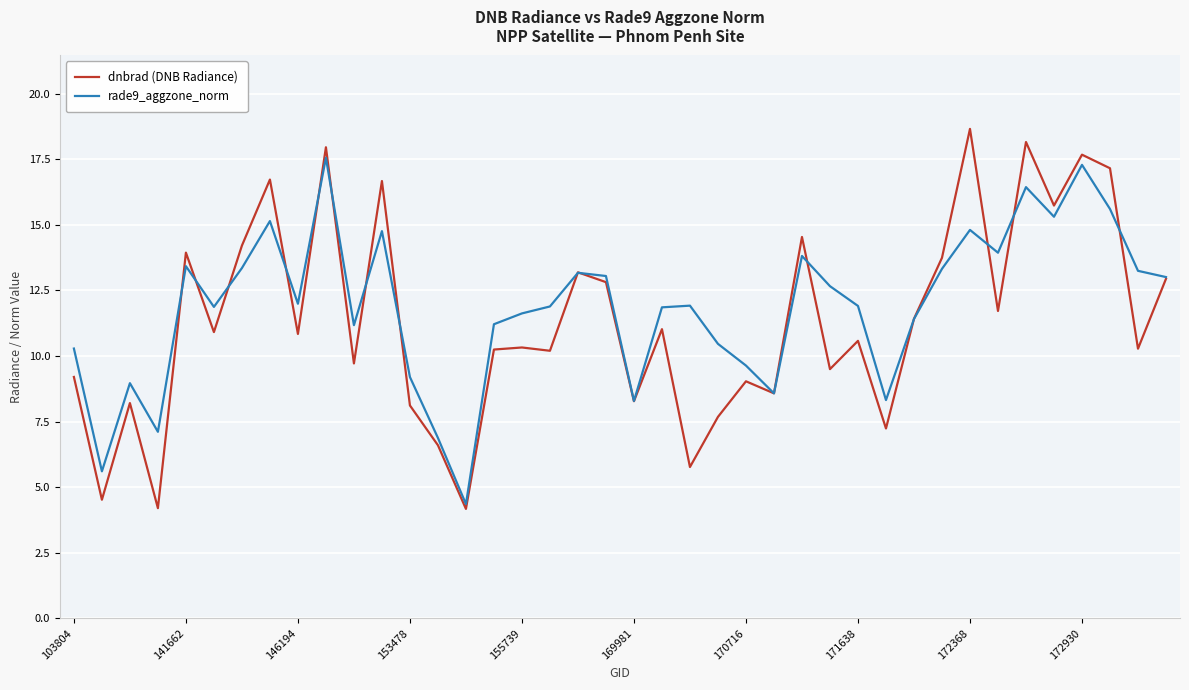

Rank the series by their maximum value, from lowest to highest.

rade9_aggzone_norm, dnbrad (DNB Radiance)